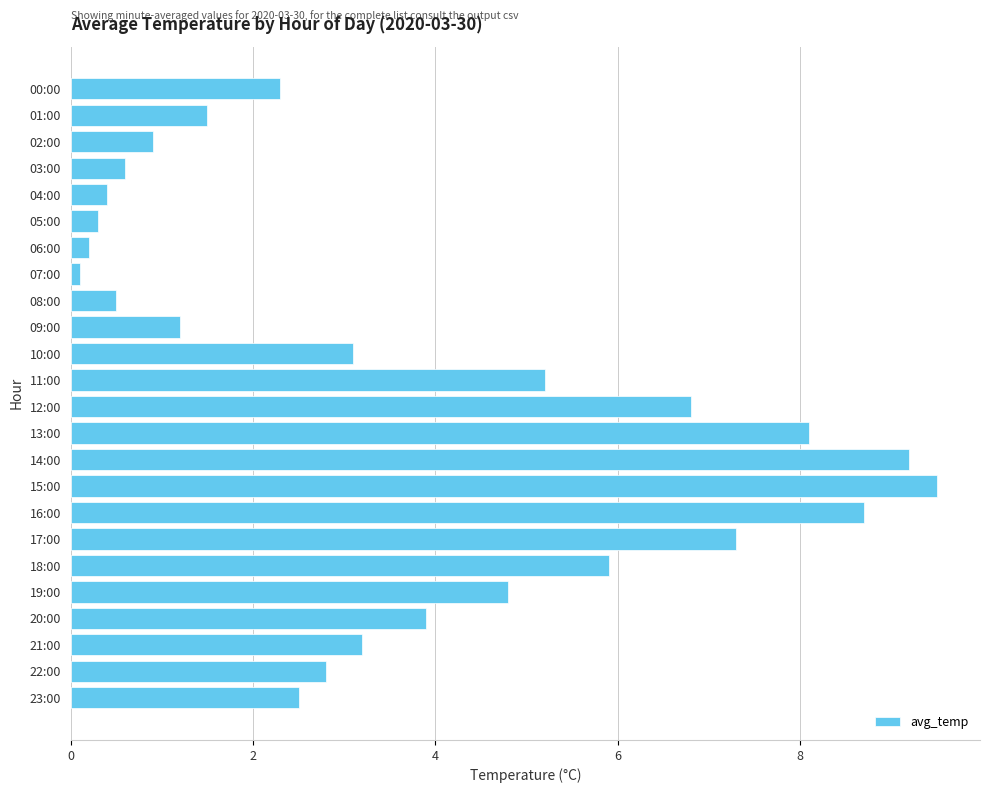

At which label is the value closest to 4?

20:00